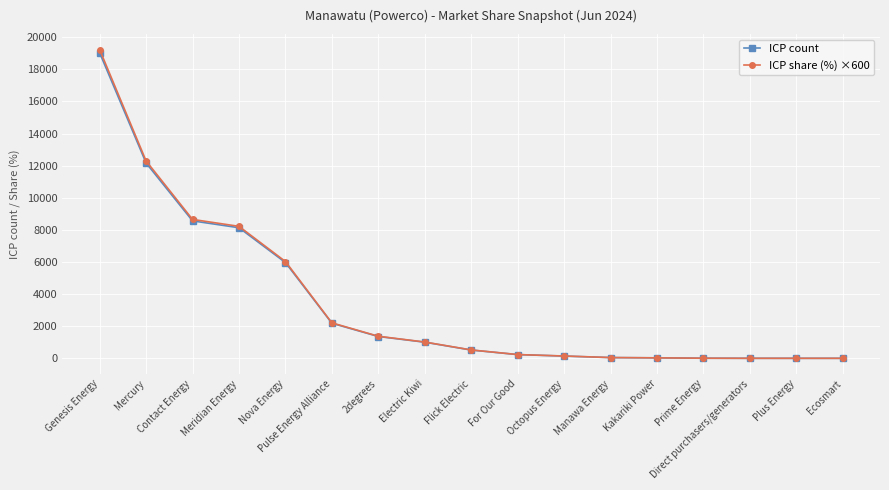

What is the difference between the second highest and minimum values in the ICP share (%) ×600 series?

12294.0